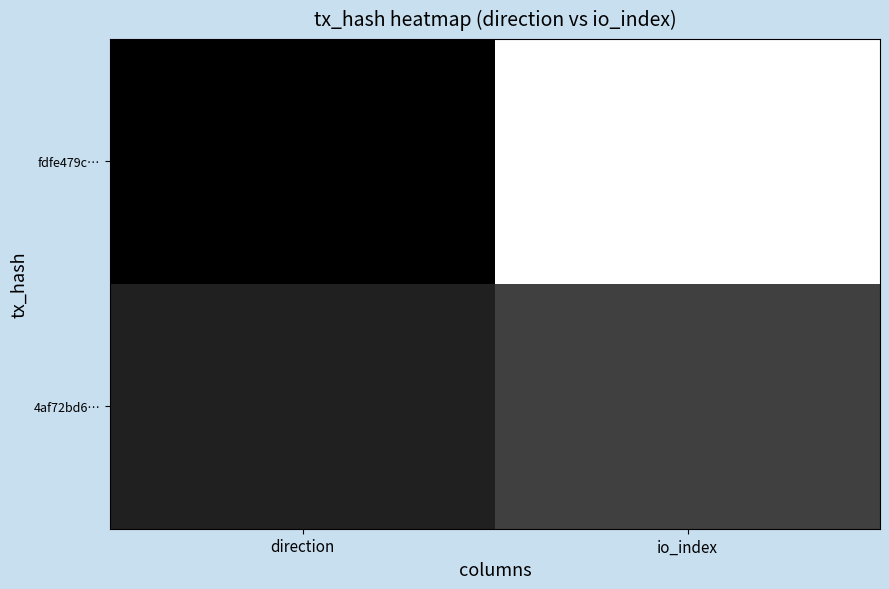

Reading right to left, transcribe all the data shown in this chart.

fdfe479c…: io_index=15	direction=-1
4af72bd6…: io_index=3	direction=1